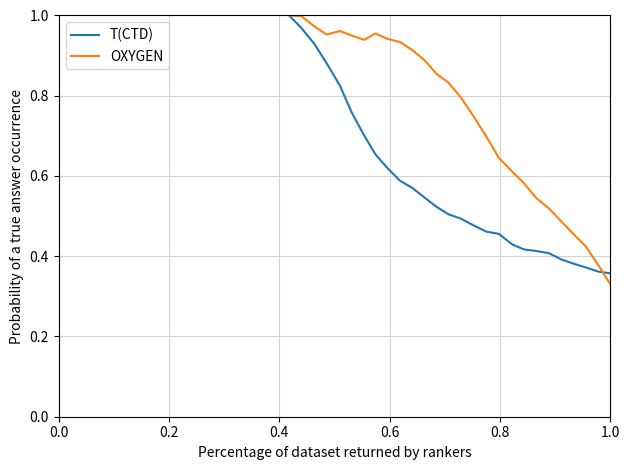

At how many categories does at least one series exceed 0?

27